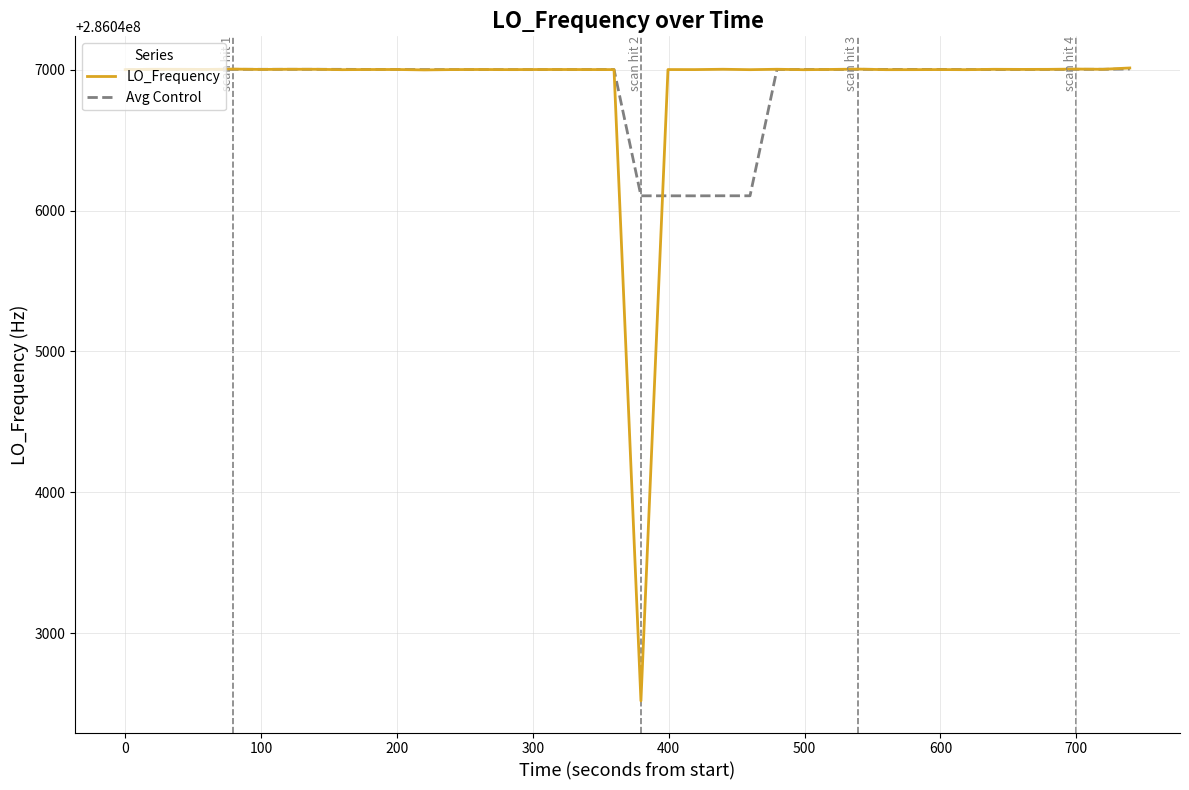

What is the maximum value for LO_Frequency?

286047011.9